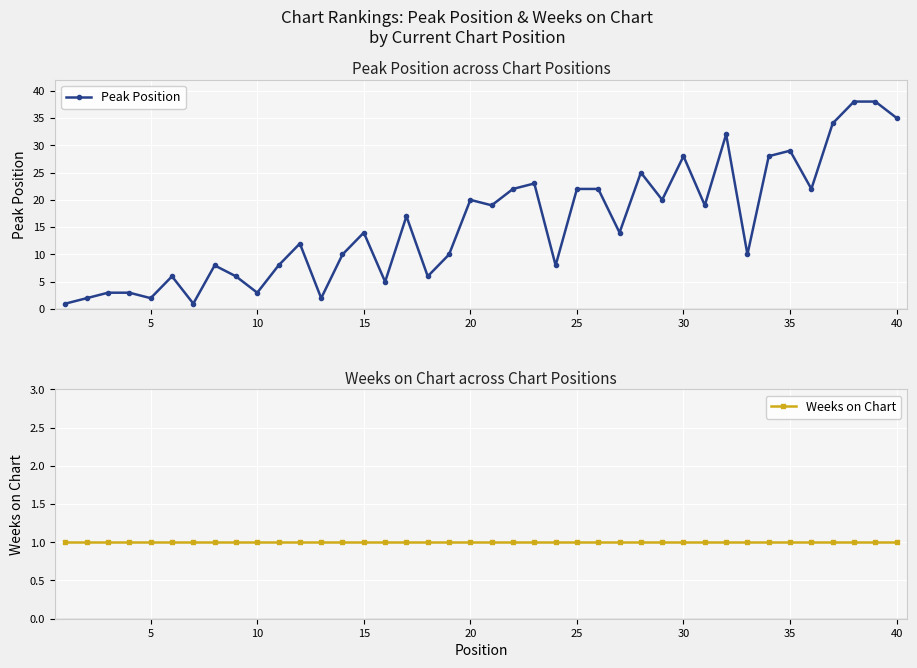

What are all the series names shown in the legend?

Peak Position, Weeks on Chart